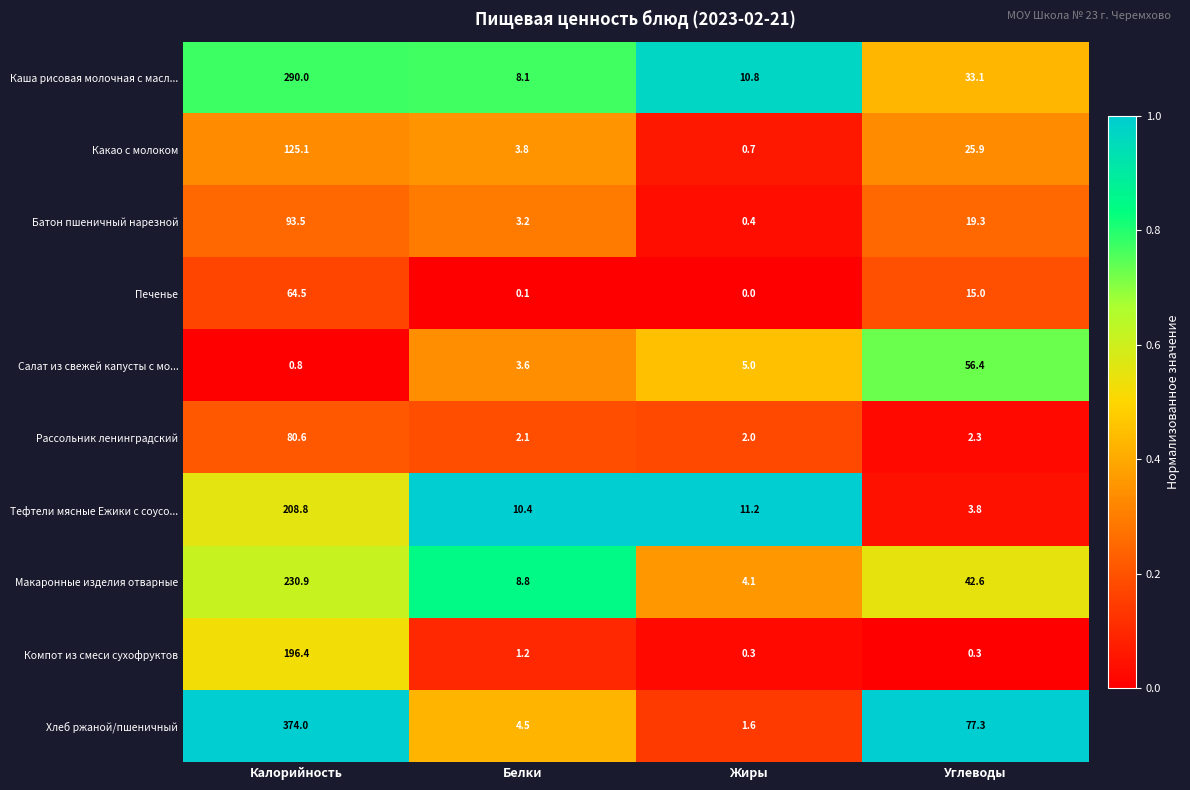

At which label does Каша рисовая молочная с масл... reach its peak?

Калорийность